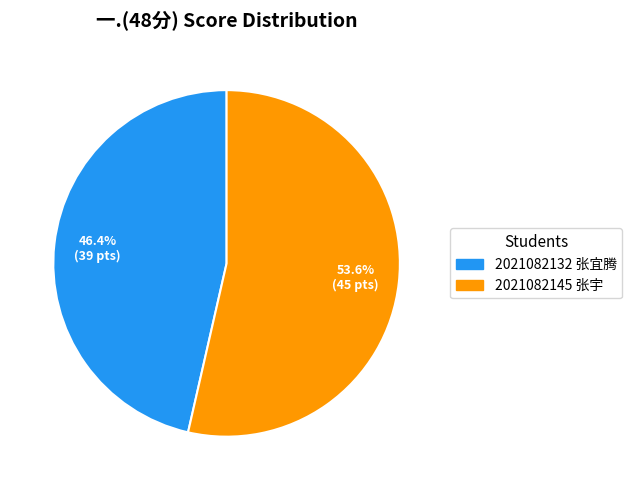

Is there any slice that represents more than half of the pie?

Yes